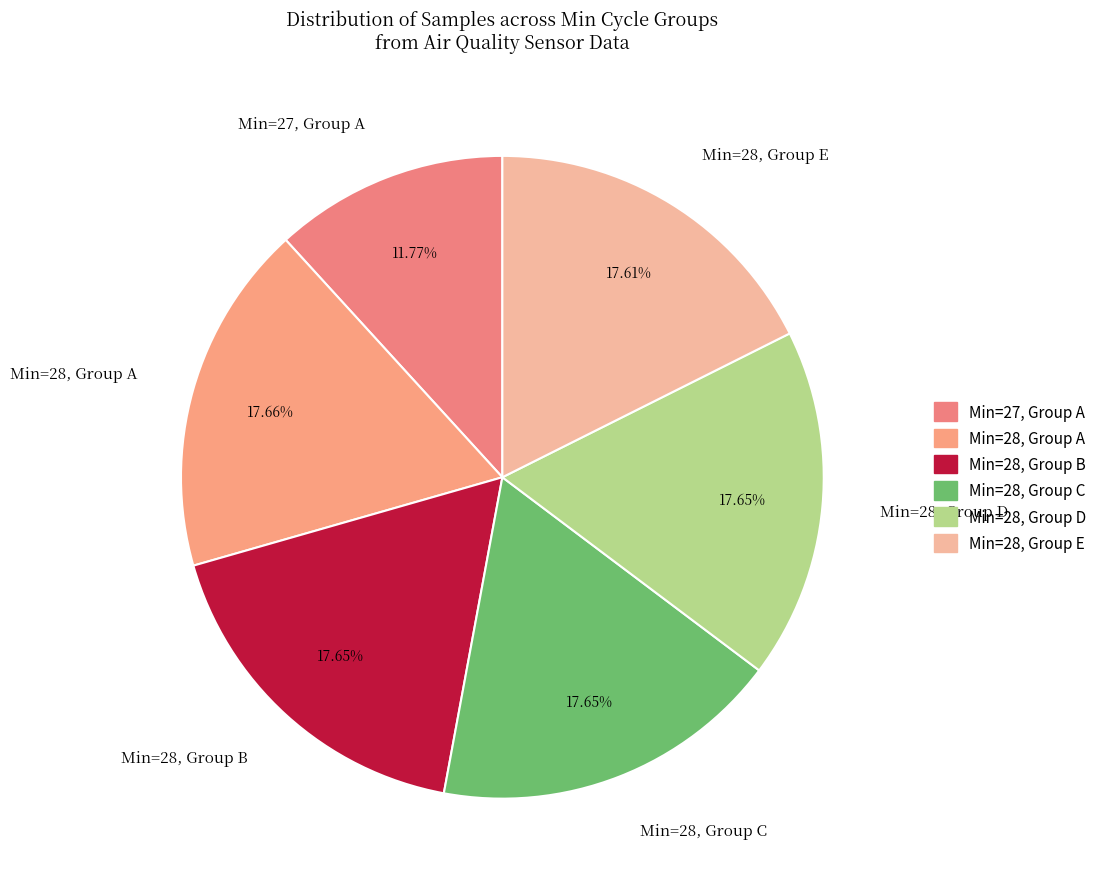

Is the sum of Min=27, Group A and Min=28, Group B greater than half?

No